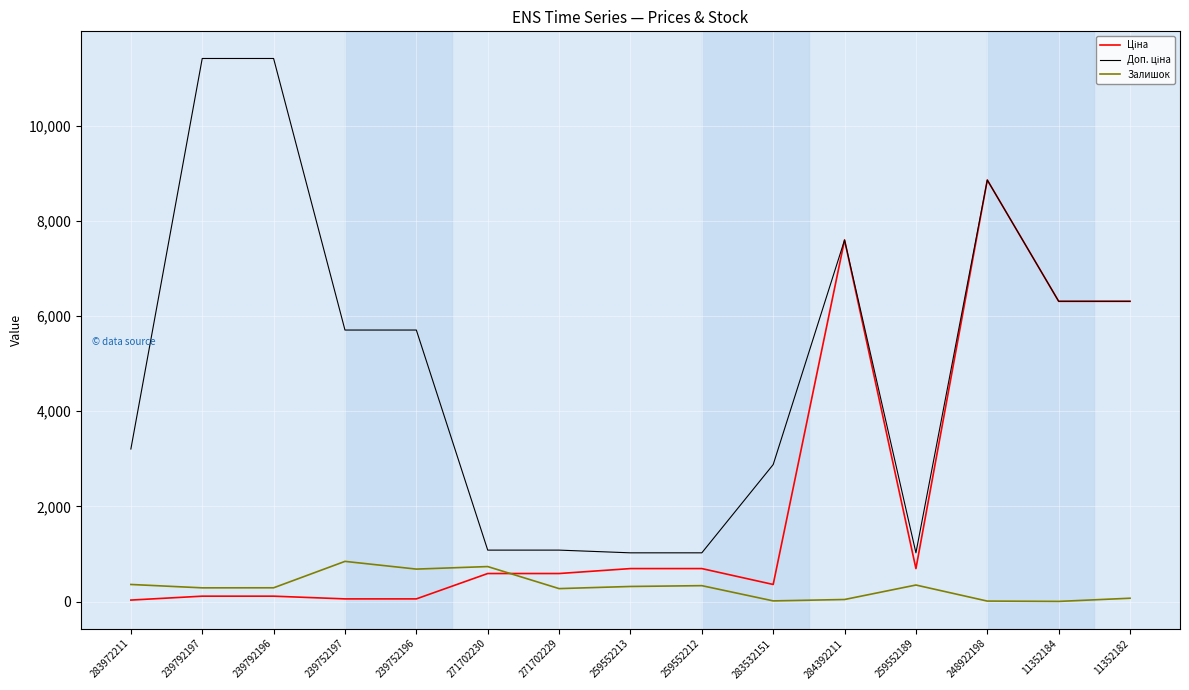

What is the maximum value shown in the chart?

11410.0